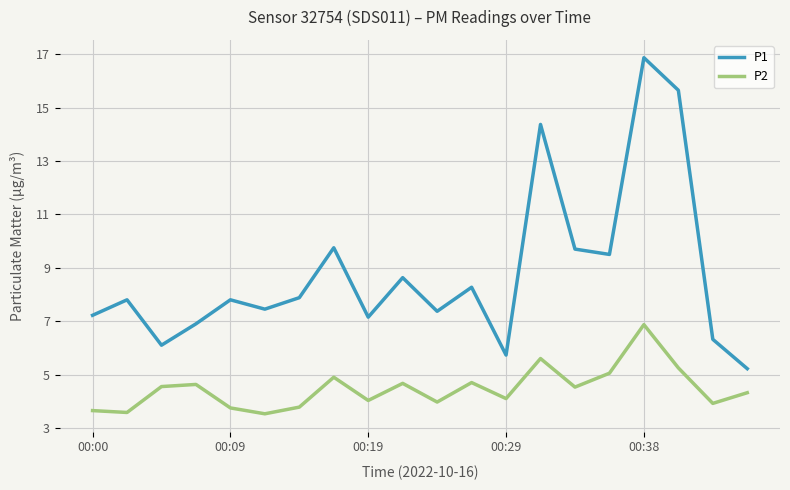

At how many categories does at least one series exceed 9?

6